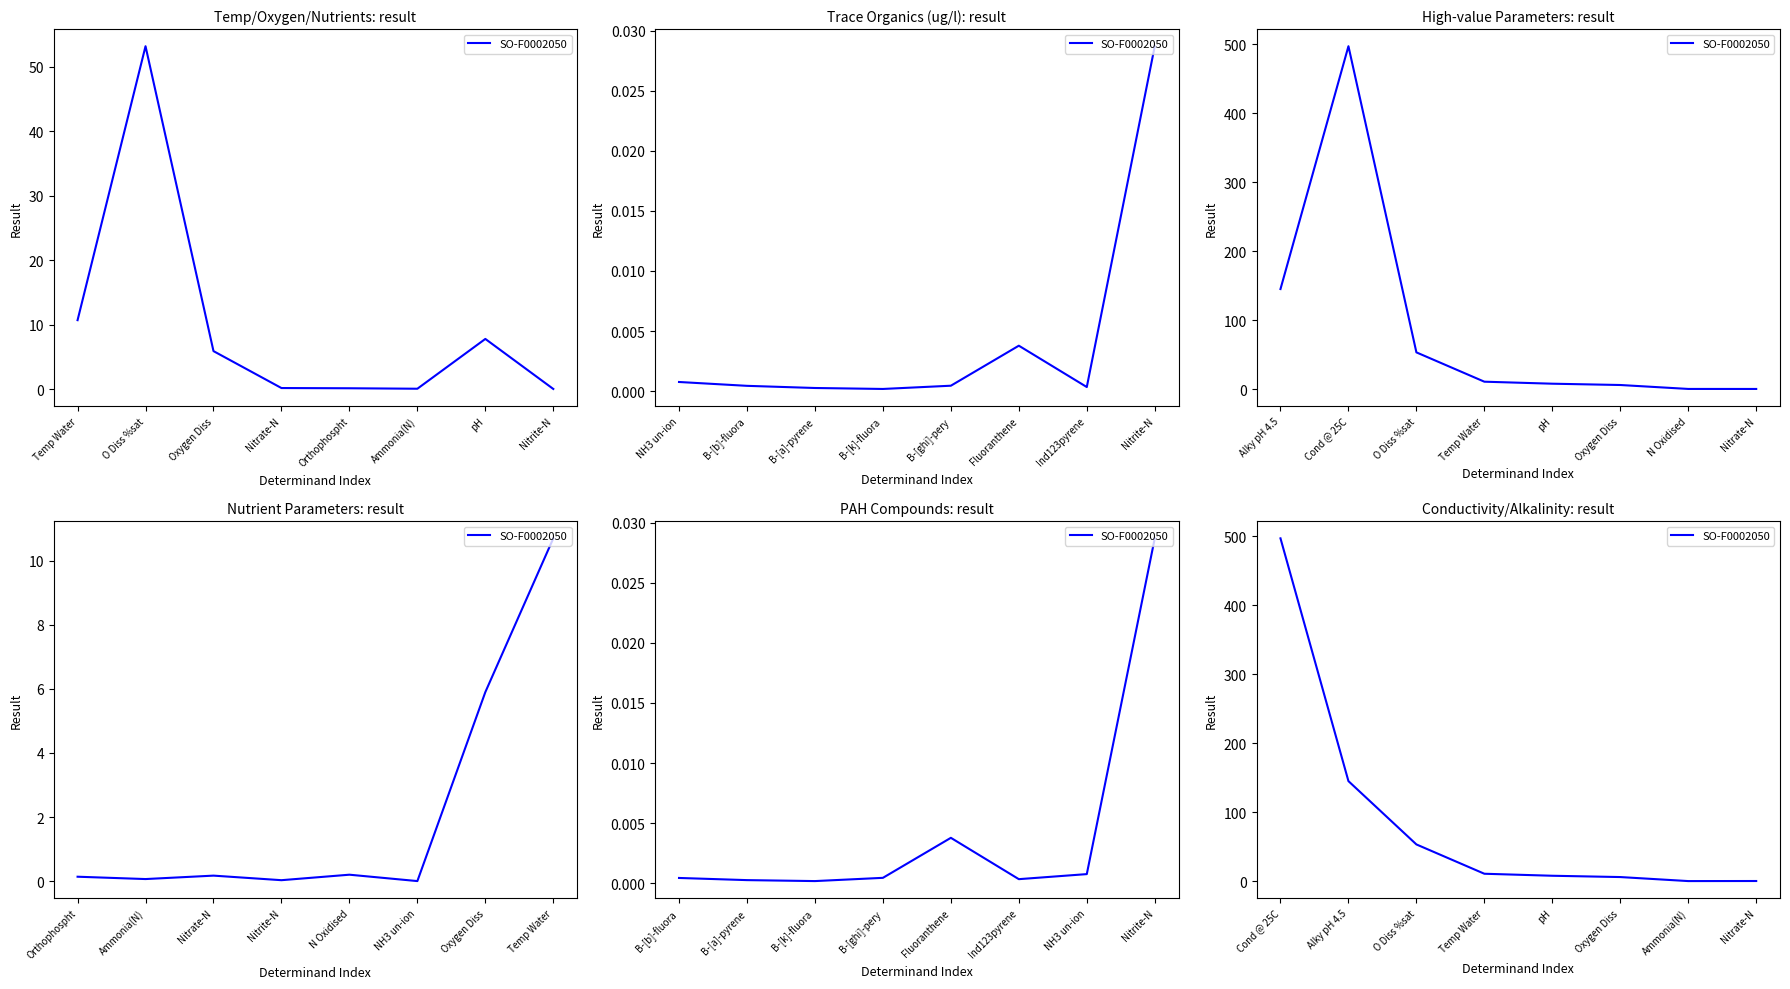

What is the label of the 3rd point from the right?

Oxygen Diss